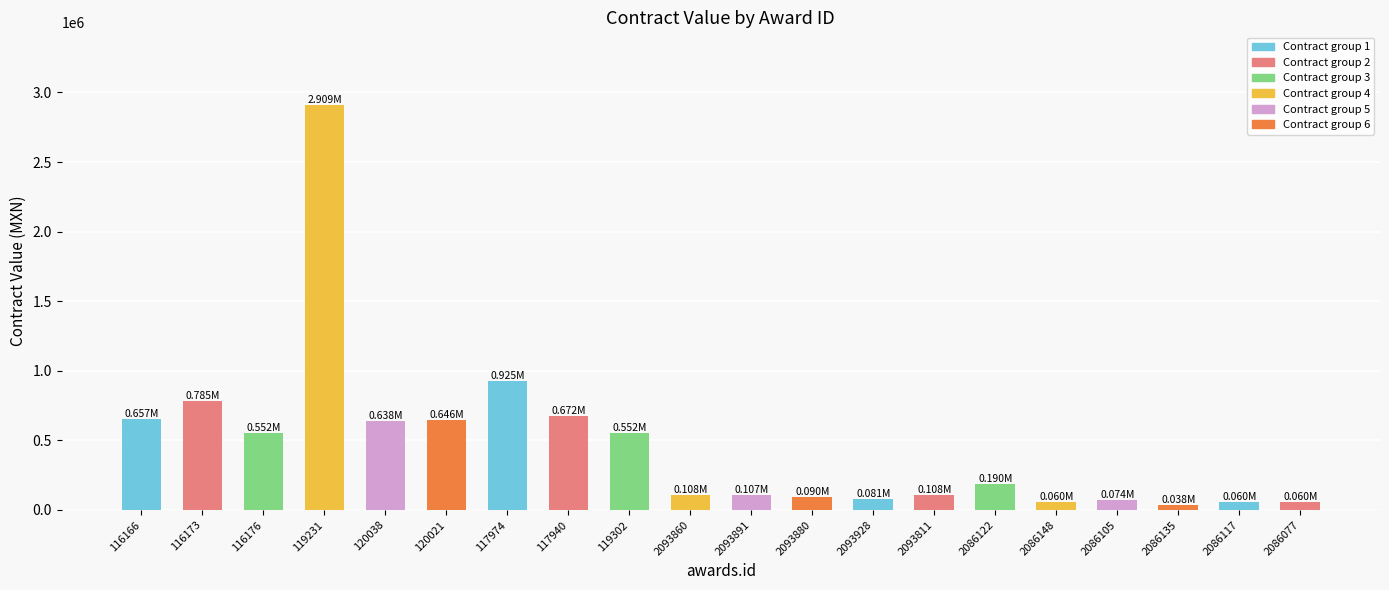

Rank the categories by value from highest to lowest.

119231, 117974, 116173, 117940, 116166, 120021, 120038, 119302, 116176, 2086122, 2093811, 2093860, 2093891, 2093880, 2093928, 2086105, 2086148, 2086117, 2086077, 2086135